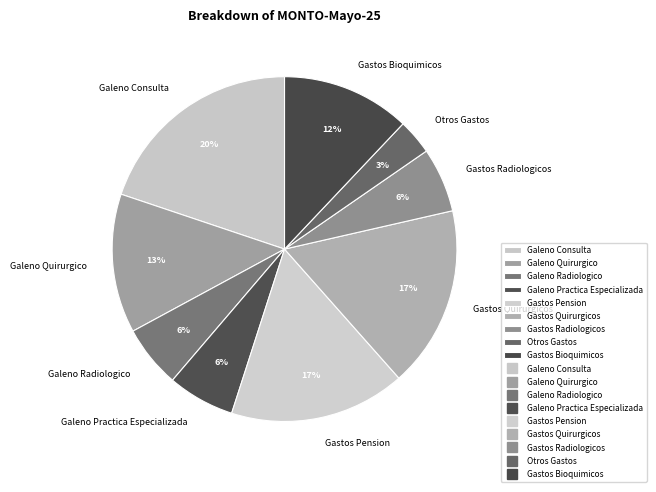

Which has a higher value, Galeno Radiologico or Gastos Pension?

Gastos Pension